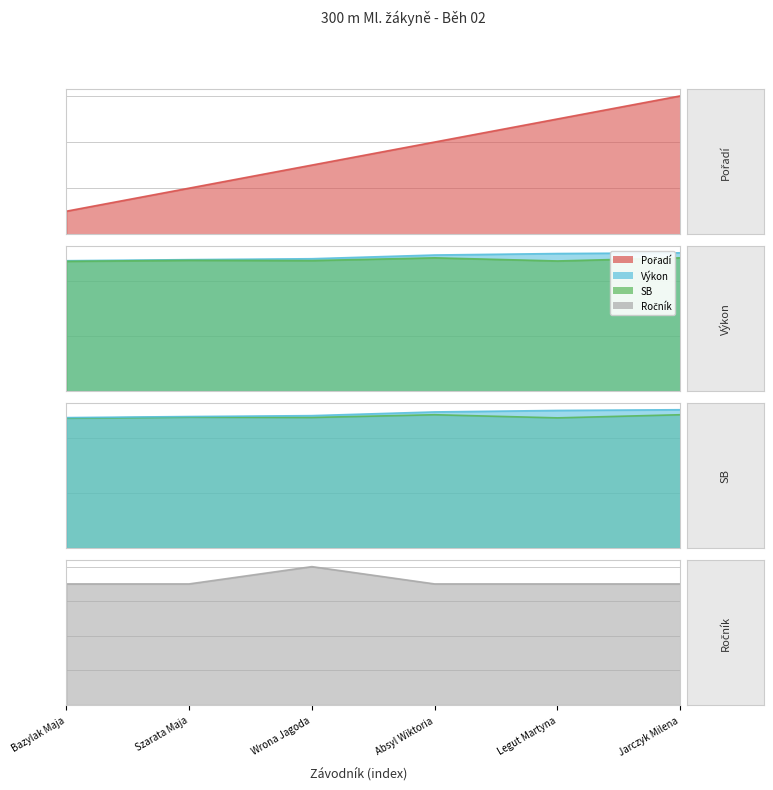

Which category has the lowest value across all series?

Bazylak Maja